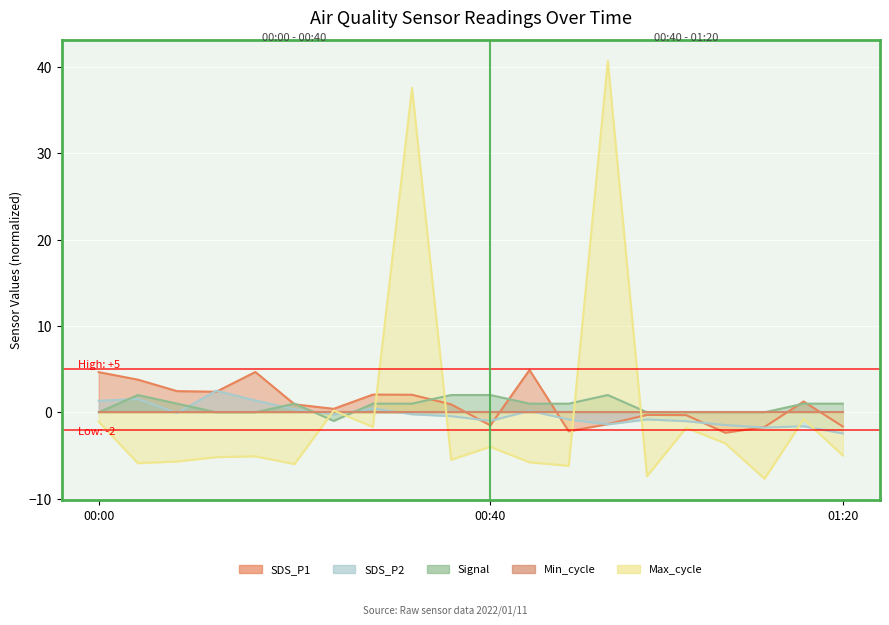

Which series has the largest total across all categories?

SDS_P1